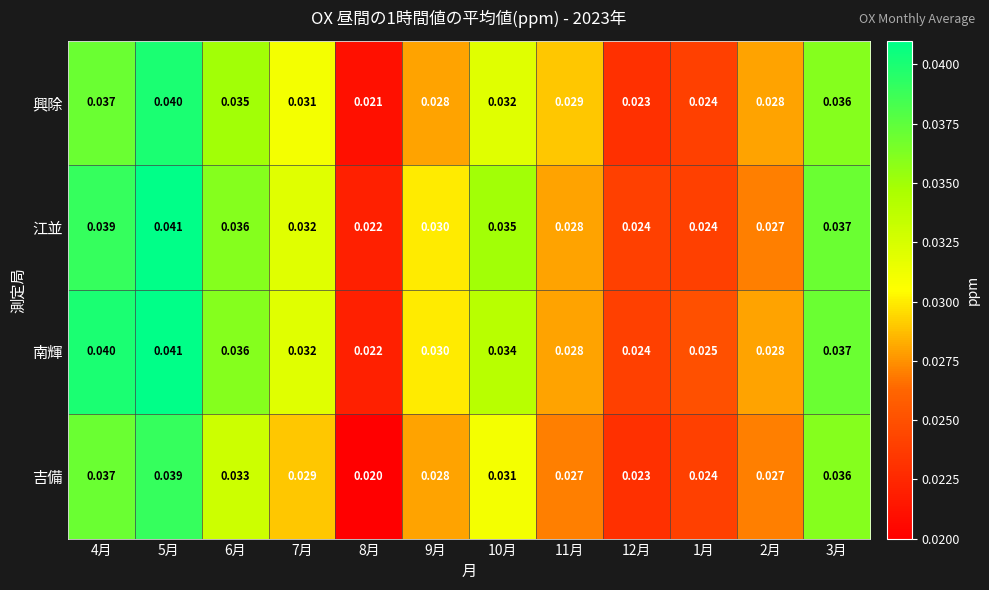

Is the value of 南輝 at 11月 greater than the value of 興除 at 6月?

No